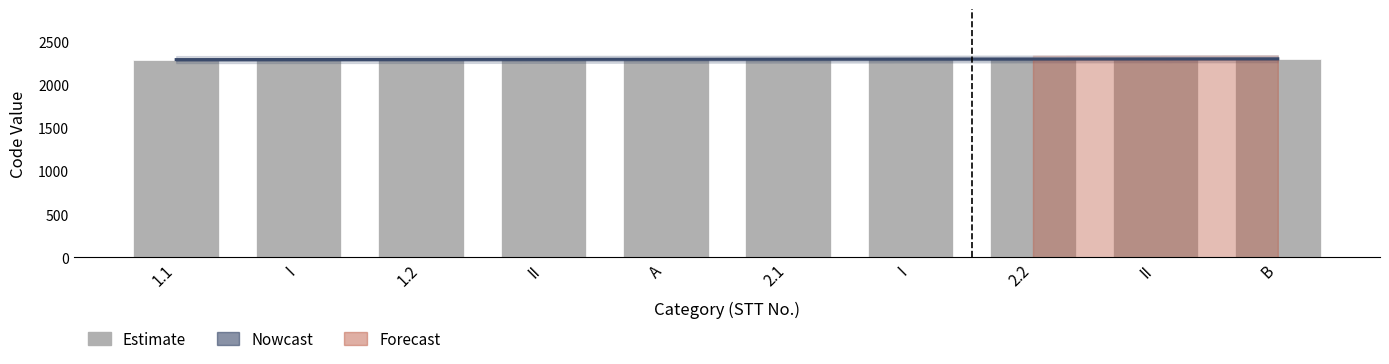

Which series has the largest total across all categories?

Code Values